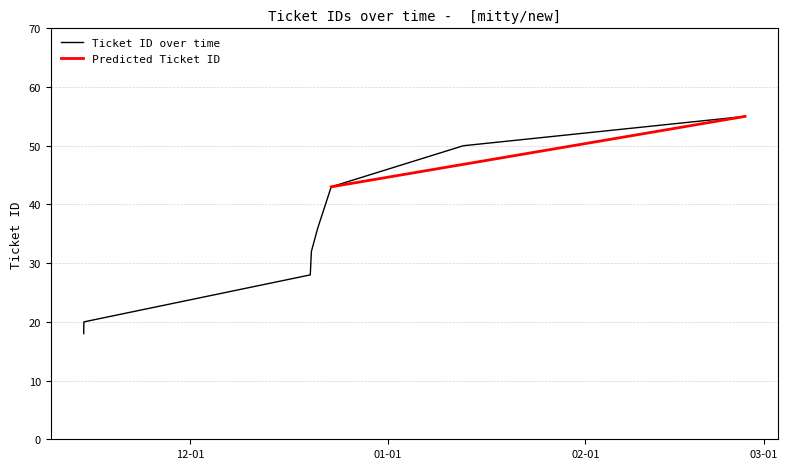

What is the highest value of the Ticket ID over time series?

55